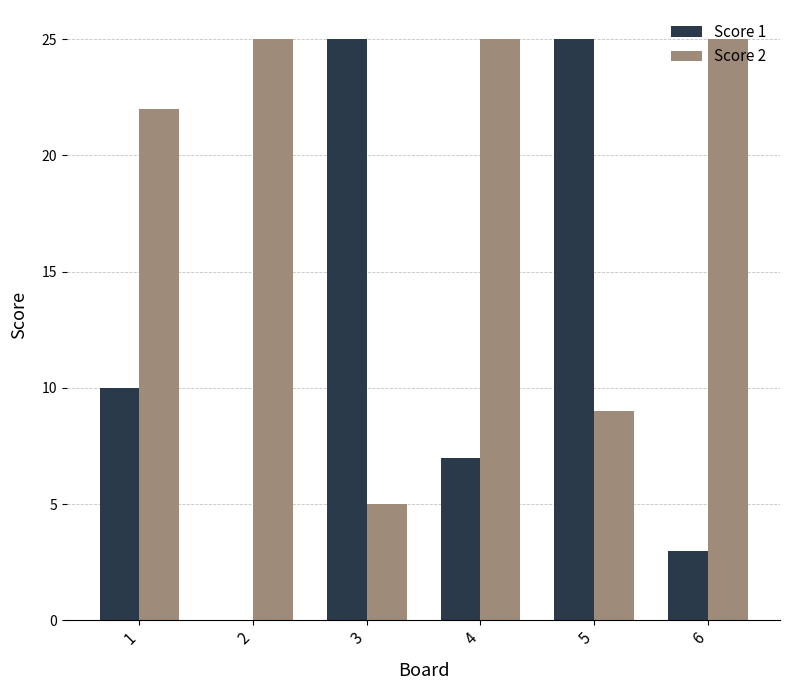

Reading left to right, transcribe all the data shown in this chart.

Score 1: 1=10	2=0	3=25	4=7	5=25	6=3
Score 2: 1=22	2=25	3=5	4=25	5=9	6=25